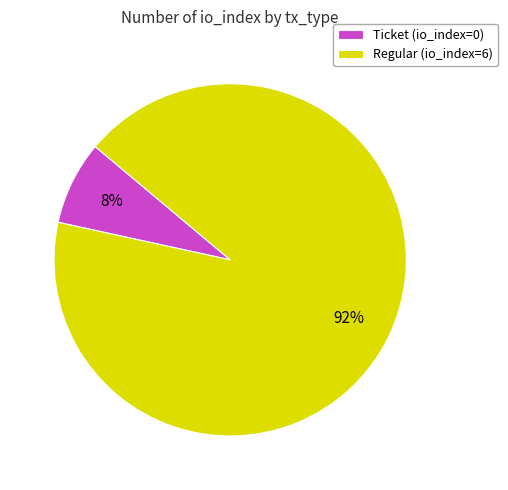

To the nearest percent, what is the combined percentage of Regular (io_index=6) and Ticket (io_index=0)?

100%